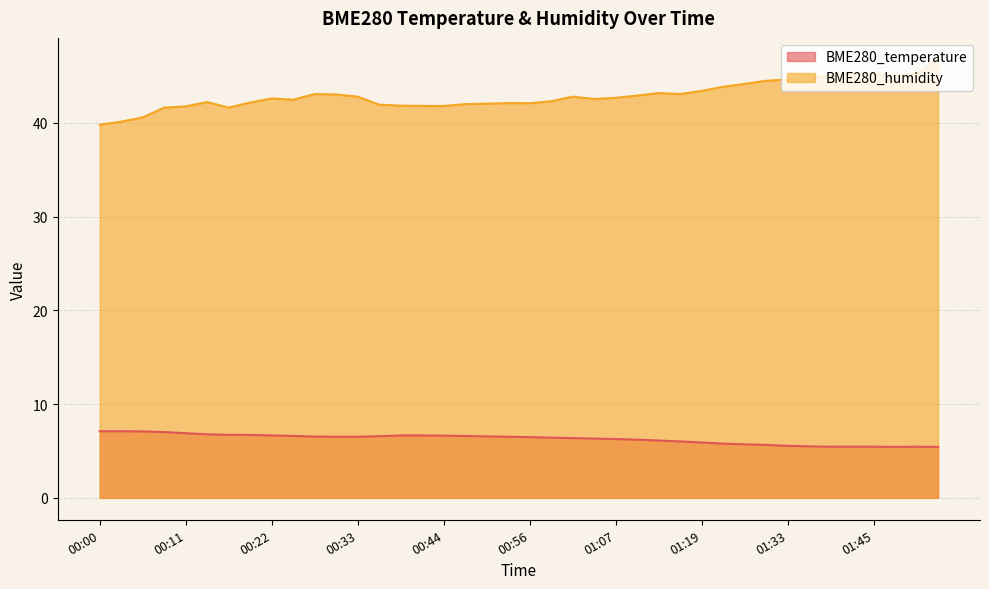

At which category does BME280_temperature reach its first local valley?

01:48